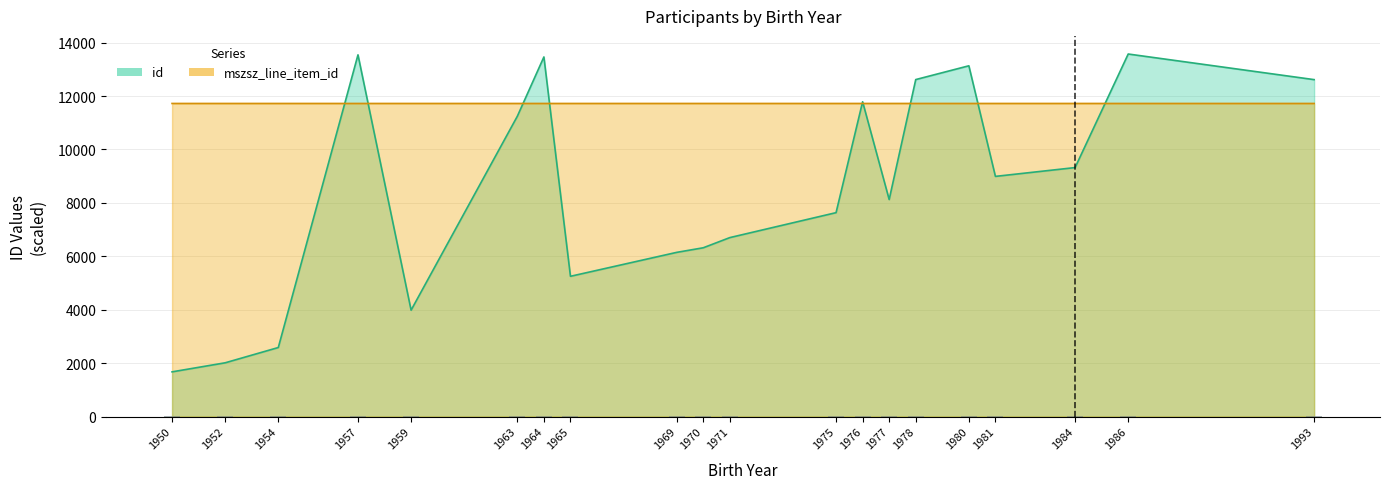

What is the value of the mszsz_line_item_id bar at the 3rd from the left?

11721.5